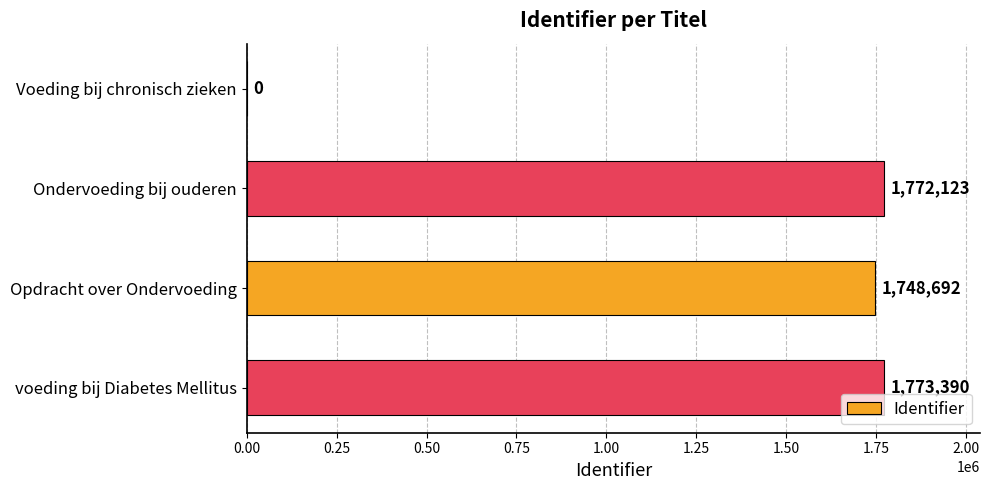

Which has a higher value, voeding bij Diabetes Mellitus or Ondervoeding bij ouderen?

voeding bij Diabetes Mellitus